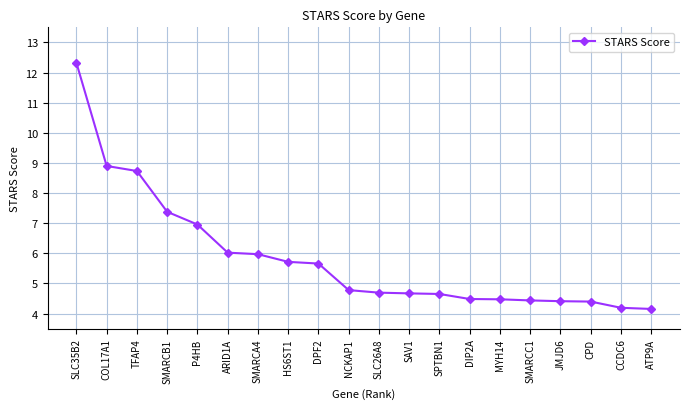

Which has a higher value, TFAP4 or MYH14?

TFAP4